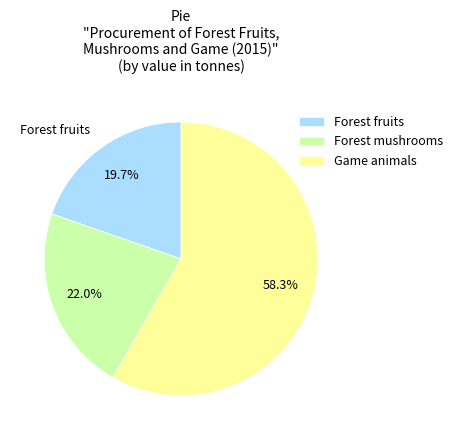

To the nearest percent, what portion does Forest fruits represent?

20%